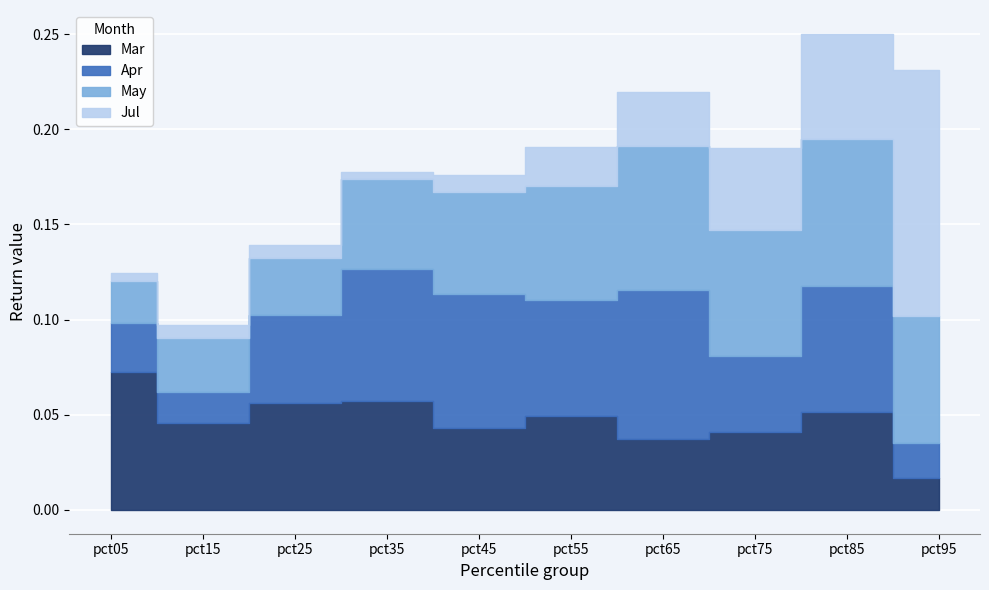

How many times do Mar and Apr cross each other?

3